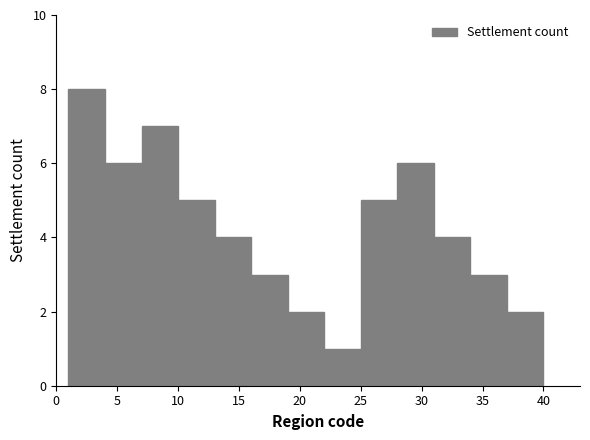

How many bars are there in total?

13